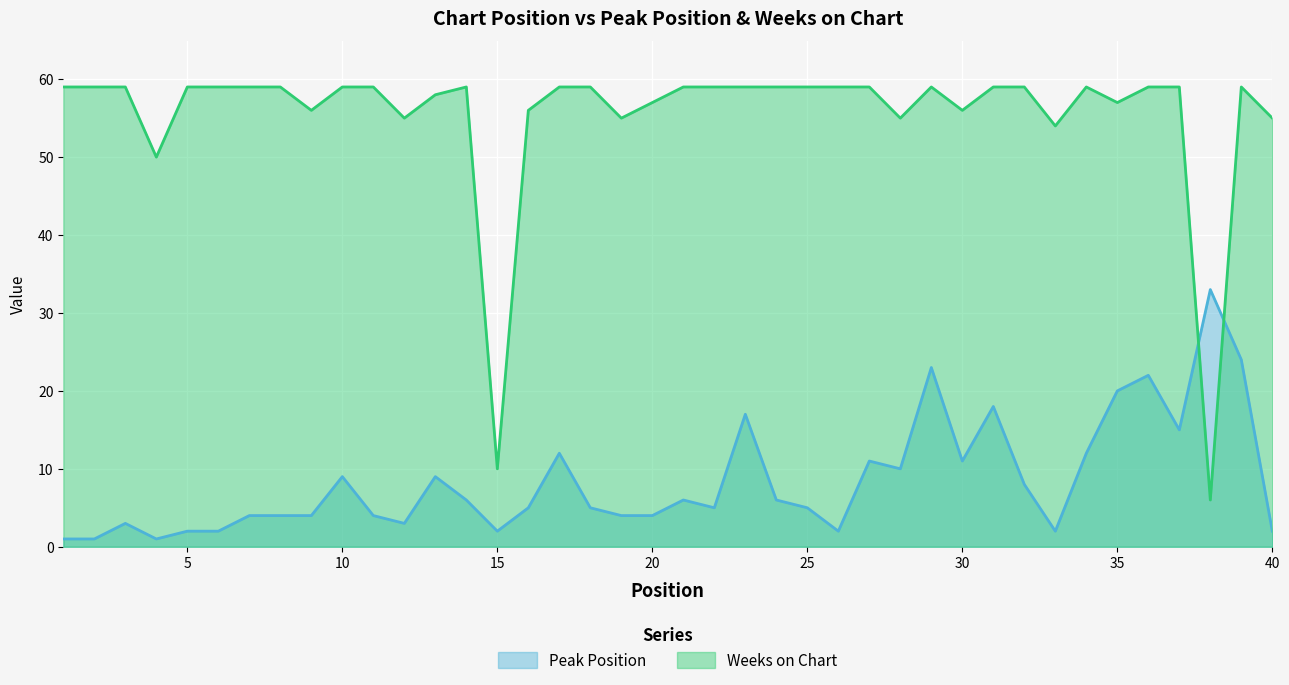

Is the value of Peak Position at 21 greater than the value of Weeks on Chart at 38?

No